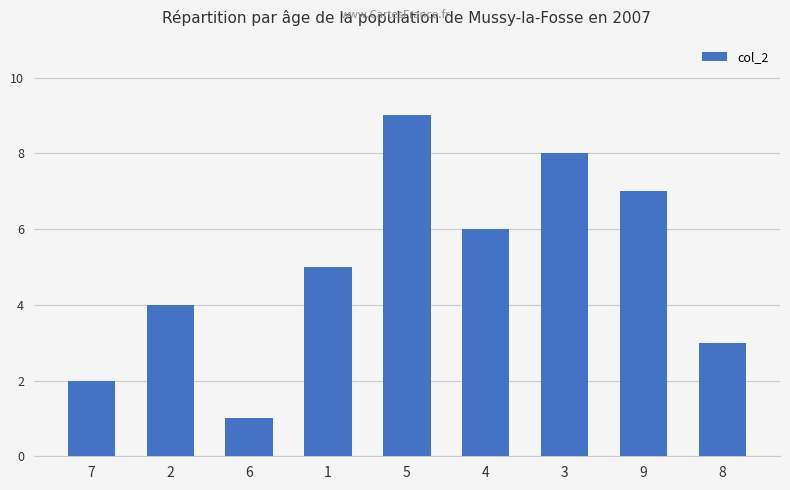

What value does the data have at 9?

7